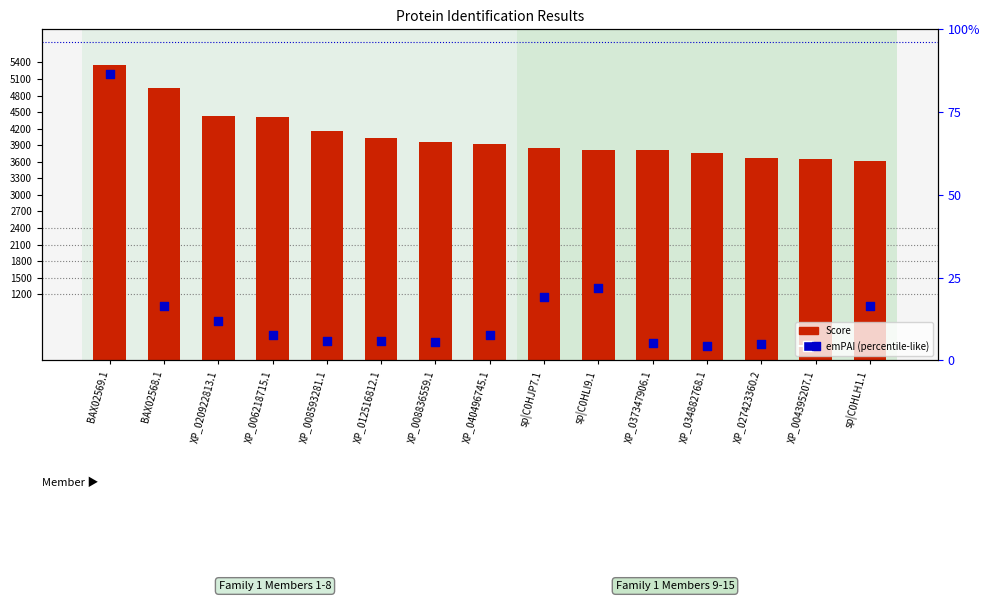

Which series contains the lowest Y value?

emPAI (scaled)